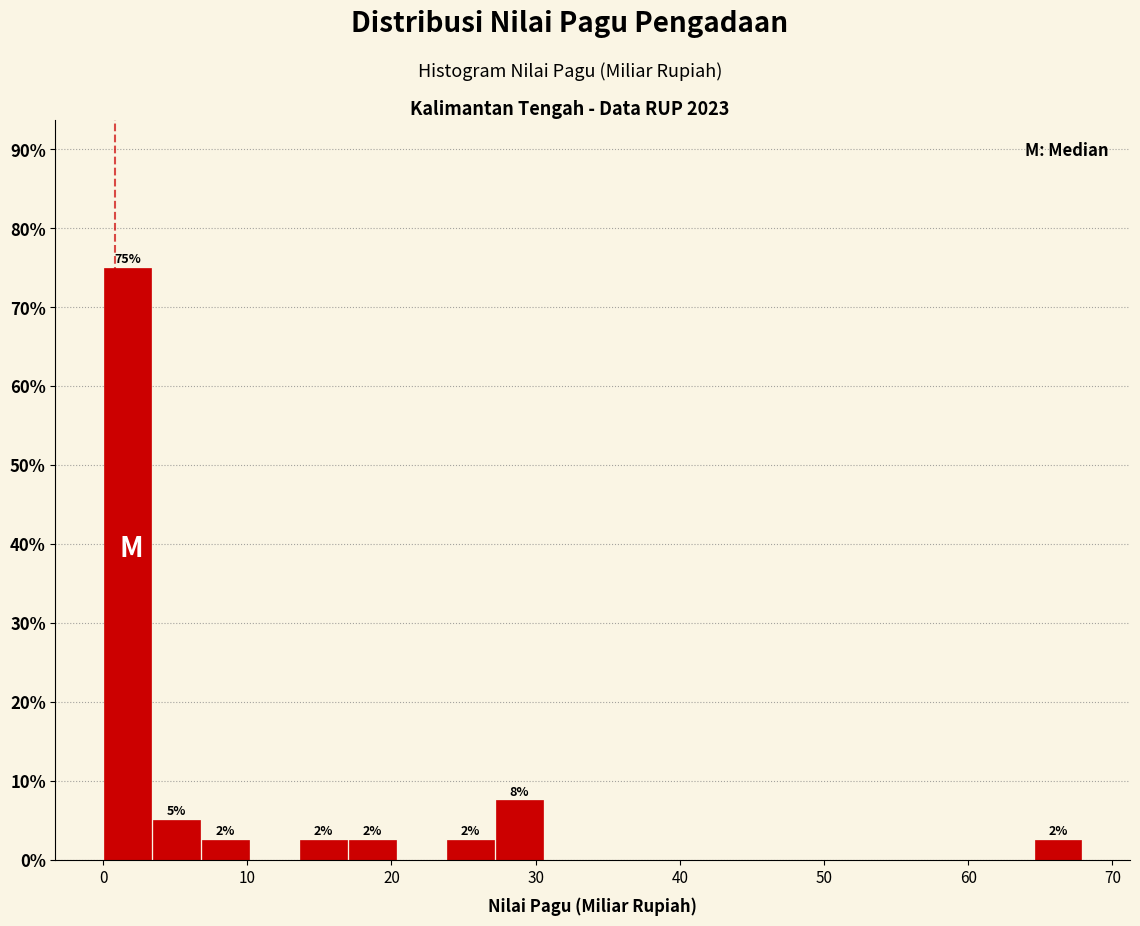

Around what value on the x-axis is the tallest bar? Give the approximate position of its centre, as read against the axis.

2